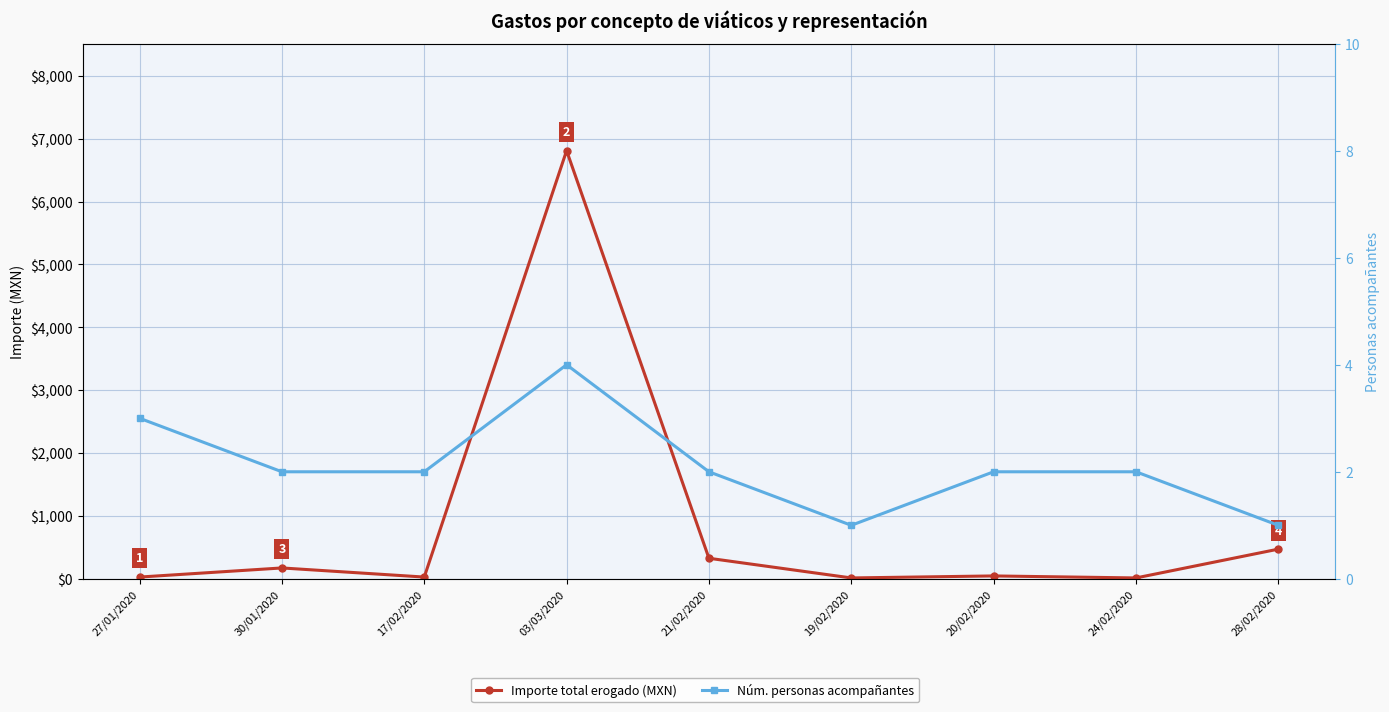

What are all the series names shown in the legend?

Importe total erogado (MXN), Núm. personas acompañantes